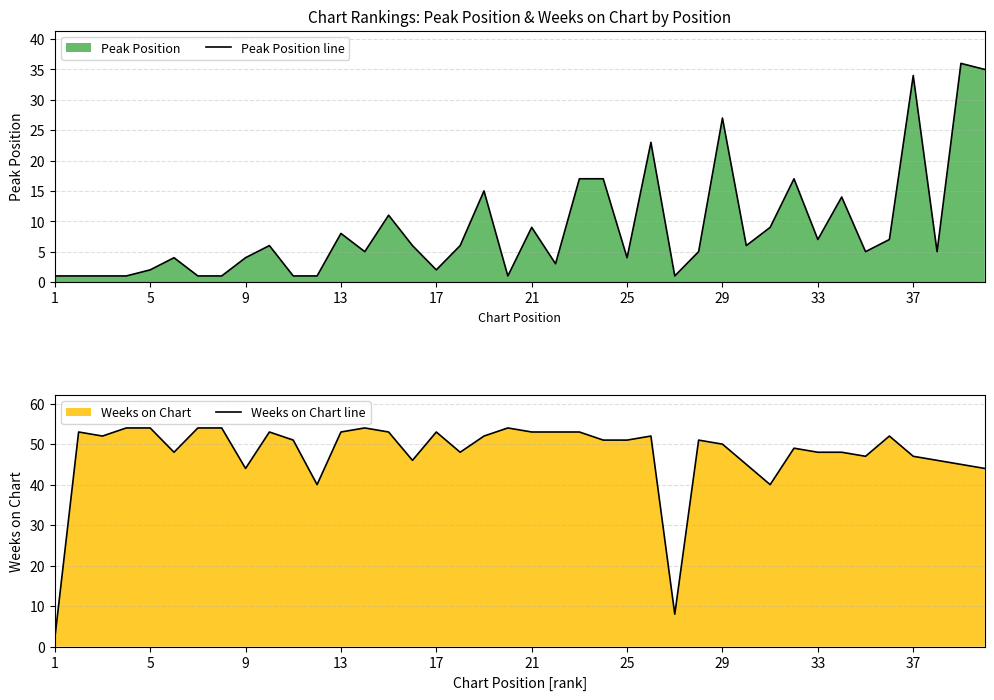

Which series has the widest spread of values?

Weeks on Chart line